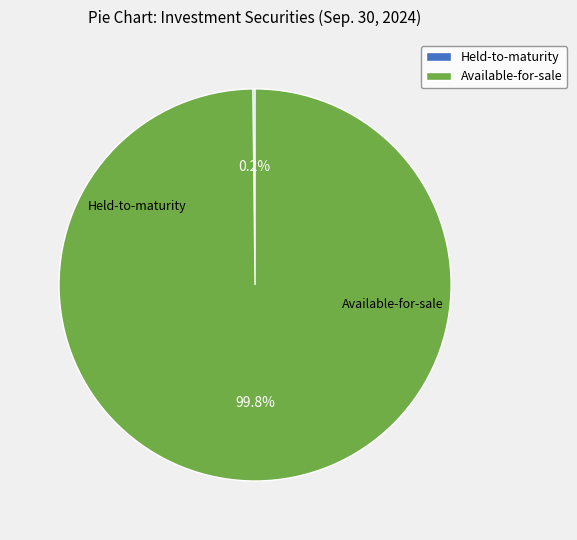

What is the largest slice in the pie chart?

Available-for-sale